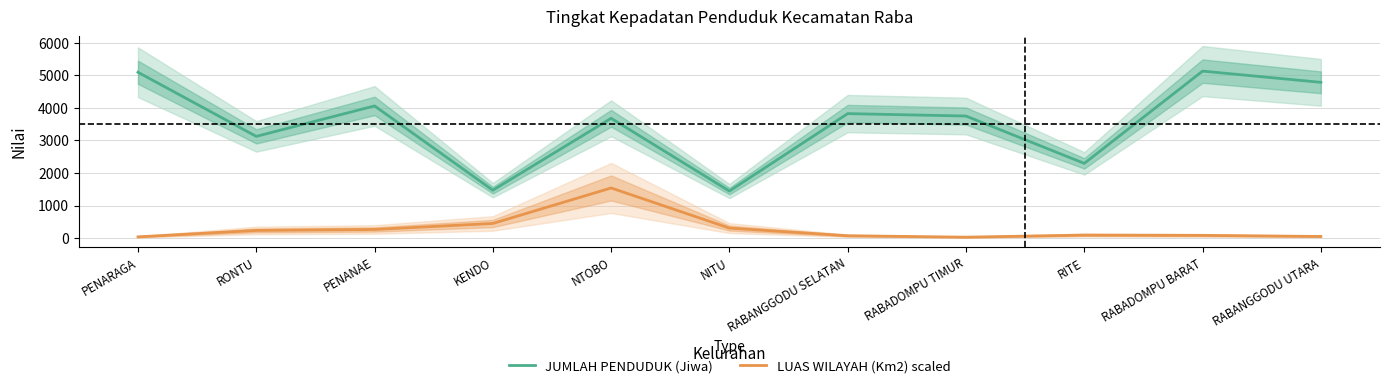

Which label corresponds to the smallest value in the chart?

RABADOMPU TIMUR